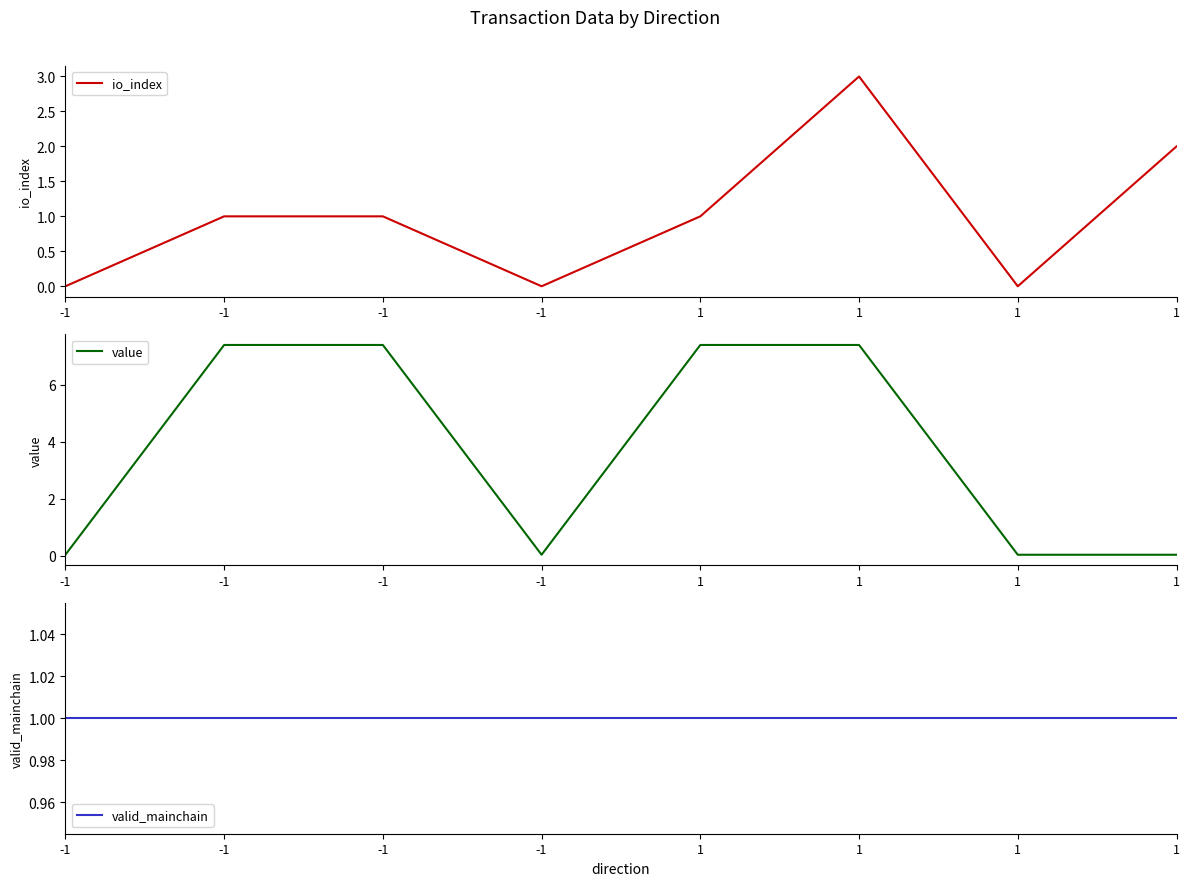

Where do valid_mainchain and io_index first cross each other?

1 and 1